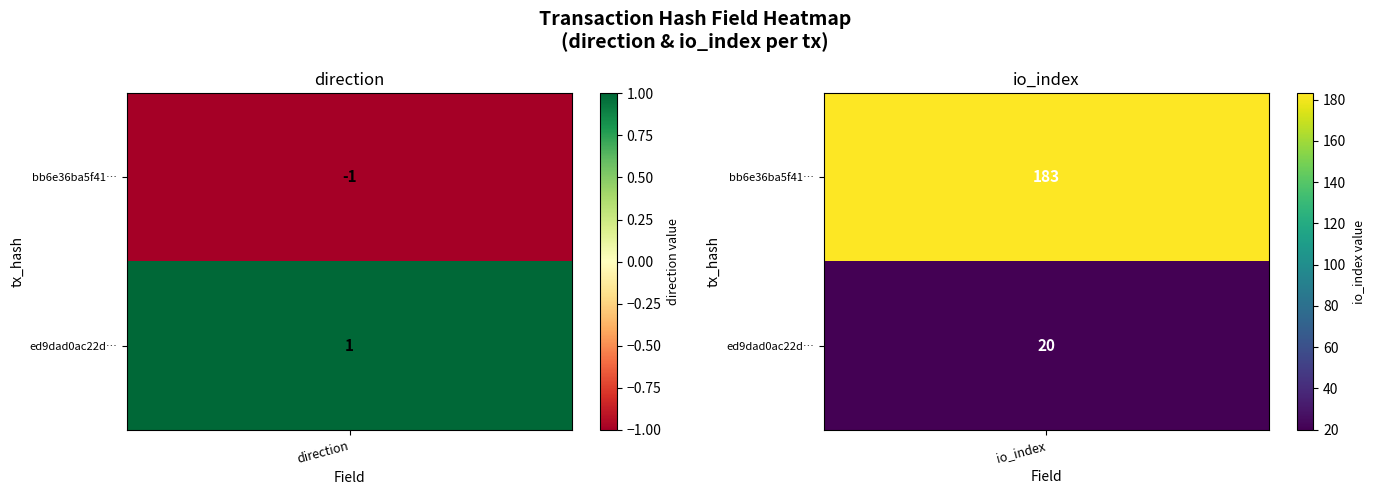

Rank the series by their maximum value, from highest to lowest.

bb6e36ba5f41ba73b527aa3fd9bf8d81110cce5, ed9dad0ac22d6569fab41f3f3057dc3fbd61eab